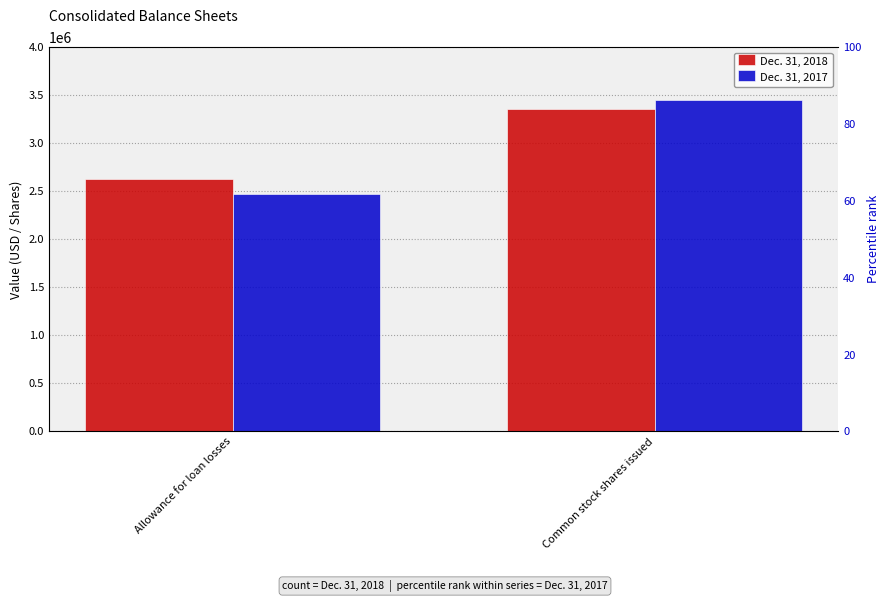

Reading left to right, list all the values displayed in this chart.

Dec. 31, 2018: 2627738	3358922
Dec. 31, 2017: 2472446	3451802